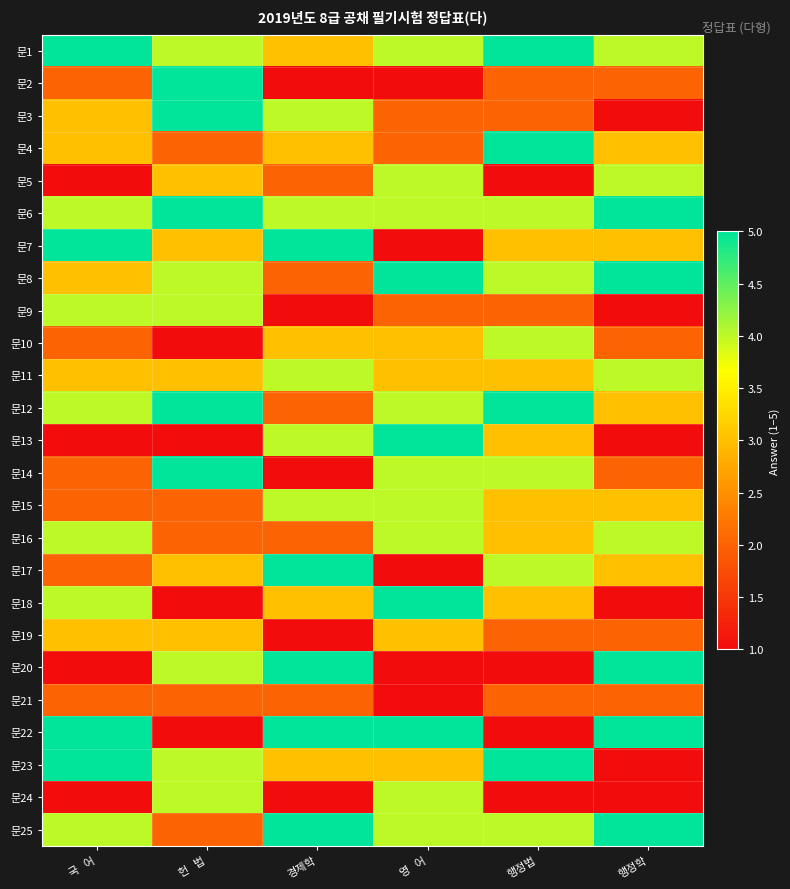

Reading left to right, transcribe all the data shown in this chart.

문1: 국   어=5	헌   법=4	경제학=3	영   어=4	행정법=5	행정학=4
문2: 국   어=2	헌   법=5	경제학=1	영   어=1	행정법=2	행정학=2
문3: 국   어=3	헌   법=5	경제학=4	영   어=2	행정법=2	행정학=1
문4: 국   어=3	헌   법=2	경제학=3	영   어=2	행정법=5	행정학=3
문5: 국   어=1	헌   법=3	경제학=2	영   어=4	행정법=1	행정학=4
문6: 국   어=4	헌   법=5	경제학=4	영   어=4	행정법=4	행정학=5
문7: 국   어=5	헌   법=3	경제학=5	영   어=1	행정법=3	행정학=3
문8: 국   어=3	헌   법=4	경제학=2	영   어=5	행정법=4	행정학=5
문9: 국   어=4	헌   법=4	경제학=1	영   어=2	행정법=2	행정학=1
문10: 국   어=2	헌   법=1	경제학=3	영   어=3	행정법=4	행정학=2
문11: 국   어=3	헌   법=3	경제학=4	영   어=3	행정법=3	행정학=4
문12: 국   어=4	헌   법=5	경제학=2	영   어=4	행정법=5	행정학=3
문13: 국   어=1	헌   법=1	경제학=4	영   어=5	행정법=3	행정학=1
문14: 국   어=2	헌   법=5	경제학=1	영   어=4	행정법=4	행정학=2
문15: 국   어=2	헌   법=2	경제학=4	영   어=4	행정법=3	행정학=3
문16: 국   어=4	헌   법=2	경제학=2	영   어=4	행정법=3	행정학=4
문17: 국   어=2	헌   법=3	경제학=5	영   어=1	행정법=4	행정학=3
문18: 국   어=4	헌   법=1	경제학=3	영   어=5	행정법=3	행정학=1
문19: 국   어=3	헌   법=3	경제학=1	영   어=3	행정법=2	행정학=2
문20: 국   어=1	헌   법=4	경제학=5	영   어=1	행정법=1	행정학=5
문21: 국   어=2	헌   법=2	경제학=2	영   어=1	행정법=2	행정학=2
문22: 국   어=5	헌   법=1	경제학=5	영   어=5	행정법=1	행정학=5
문23: 국   어=5	헌   법=4	경제학=3	영   어=3	행정법=5	행정학=1
문24: 국   어=1	헌   법=4	경제학=1	영   어=4	행정법=1	행정학=1
문25: 국   어=4	헌   법=2	경제학=5	영   어=4	행정법=4	행정학=5